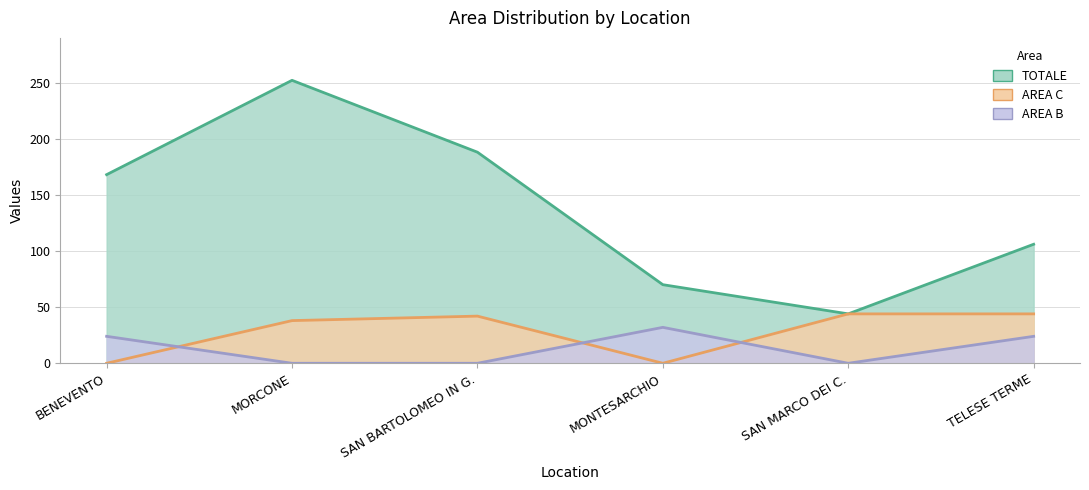

The AREA B series shows 31 at BENEVENTO. True or false?

False